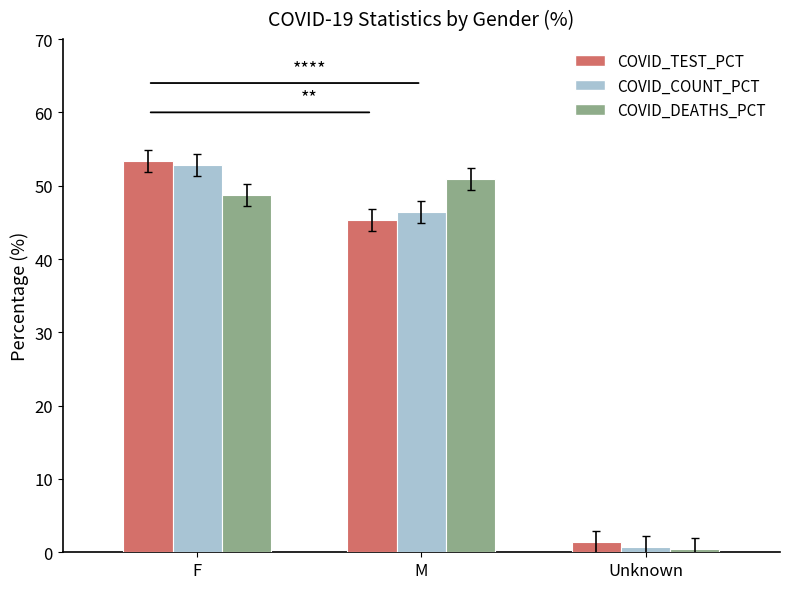

Reading left to right, extract all data points from this chart.

COVID_TEST_PCT: 53.3	45.3	1.3
COVID_COUNT_PCT: 52.9	46.4	0.8
COVID_DEATHS_PCT: 48.7	50.9	0.4